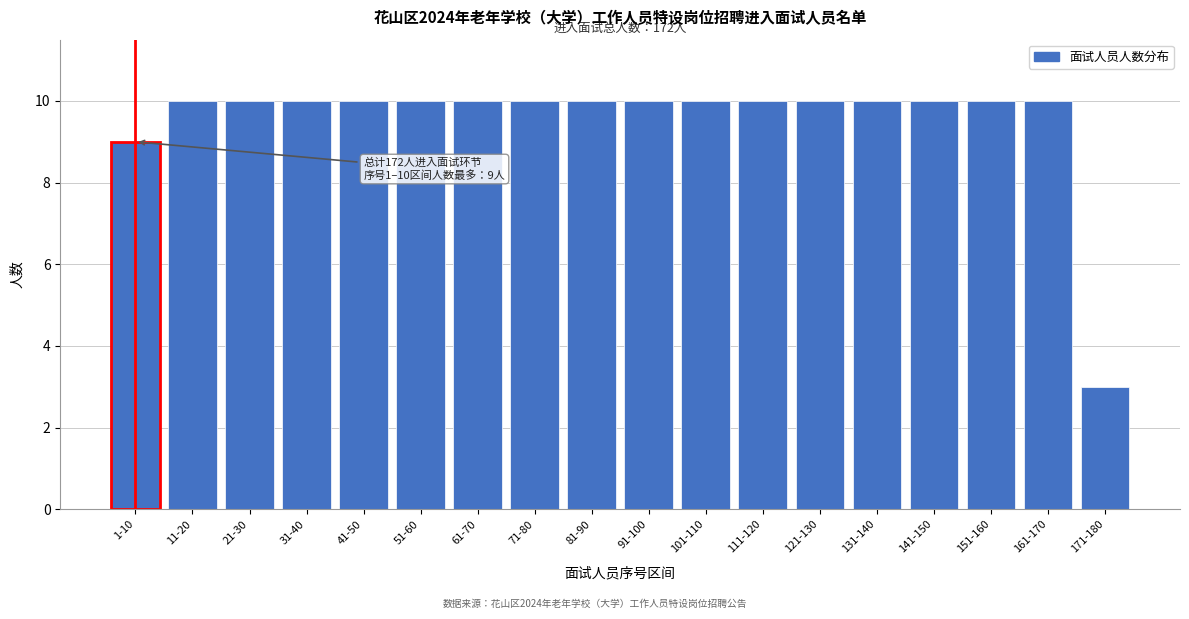

Reading right to left, what are all the values shown in this chart?

171-180=3	161-170=10	151-160=10	141-150=10	131-140=10	121-130=10	111-120=10	101-110=10	91-100=10	81-90=10	71-80=10	61-70=10	51-60=10	41-50=10	31-40=10	21-30=10	11-20=10	1-10=9